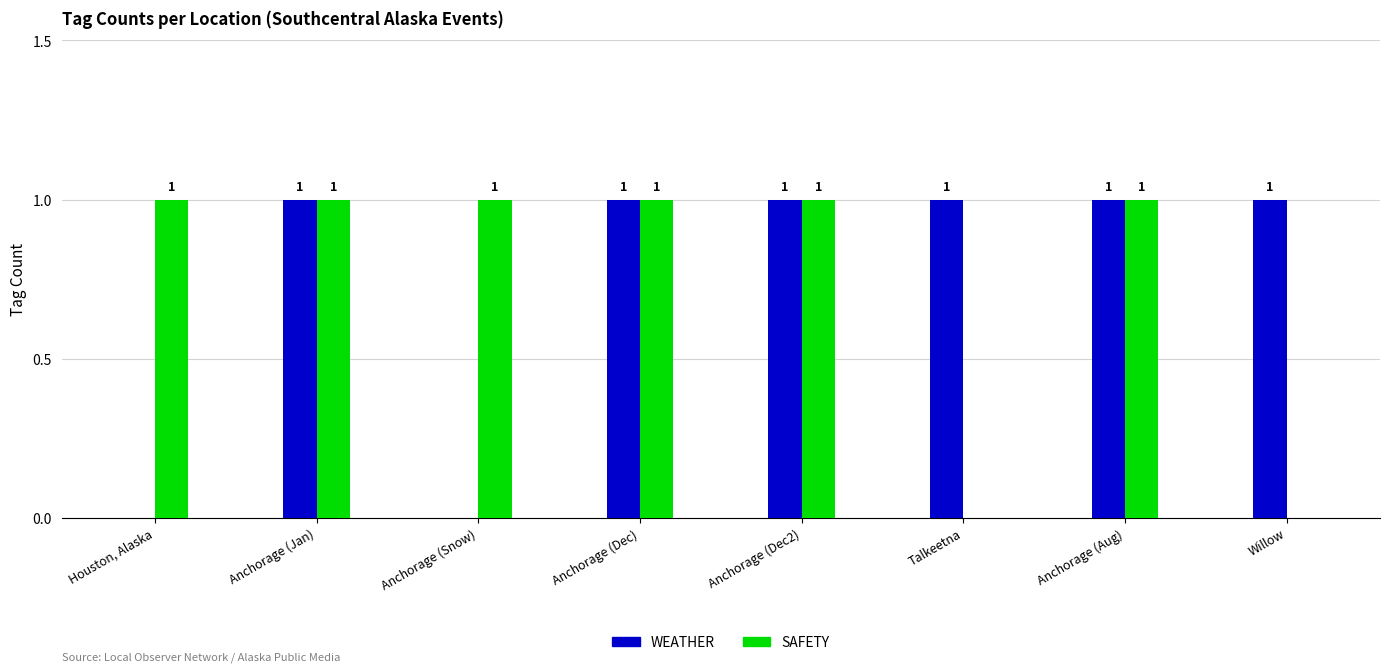

Between Houston, Alaska and Anchorage (Dec), which series saw the biggest shift?

WEATHER